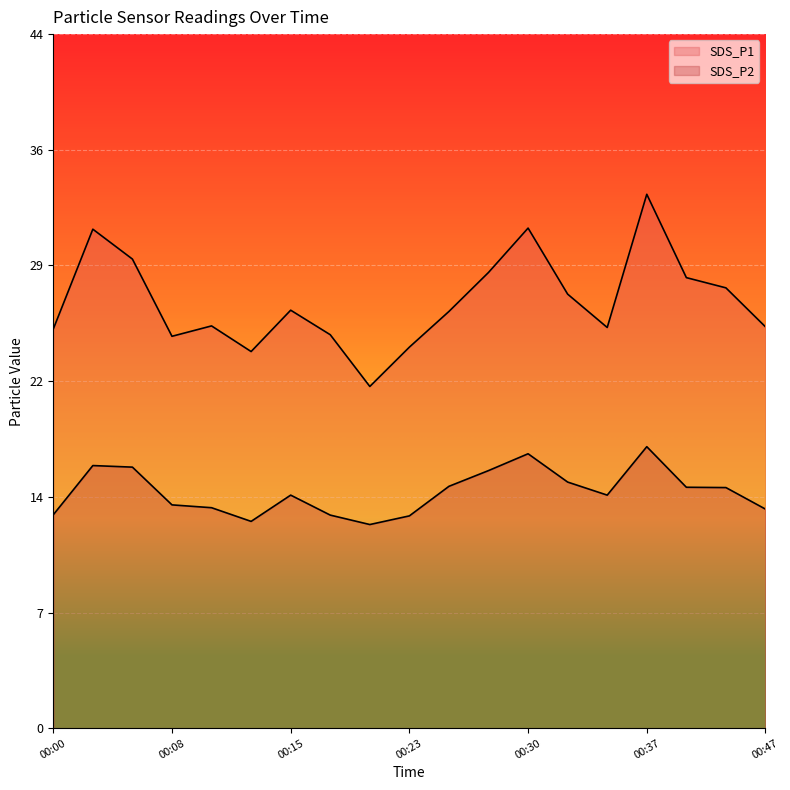

Which category has the lowest value in the SDS_P2 series?

00:20